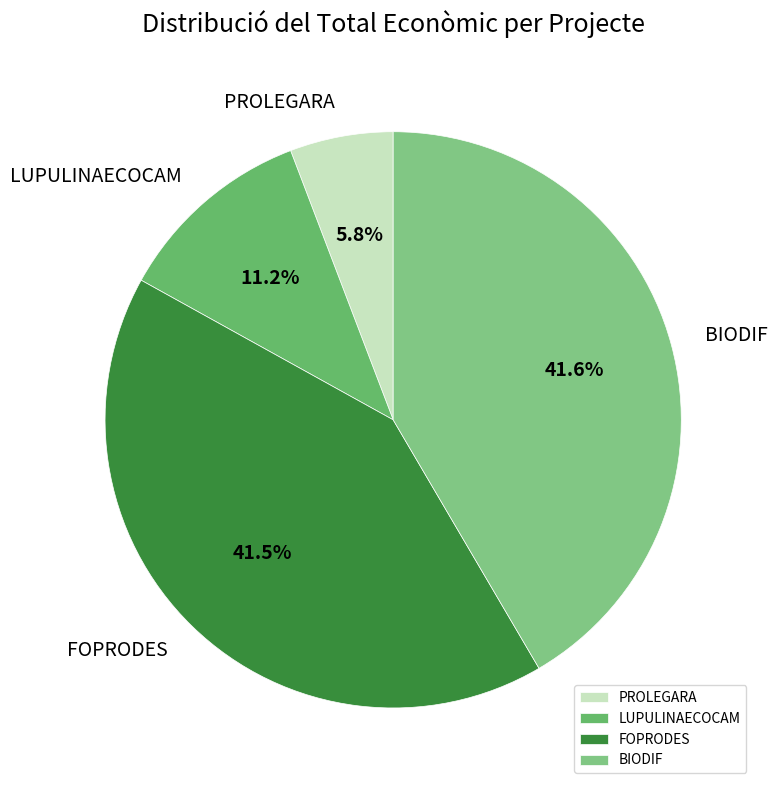

How many segments does this pie chart have?

4